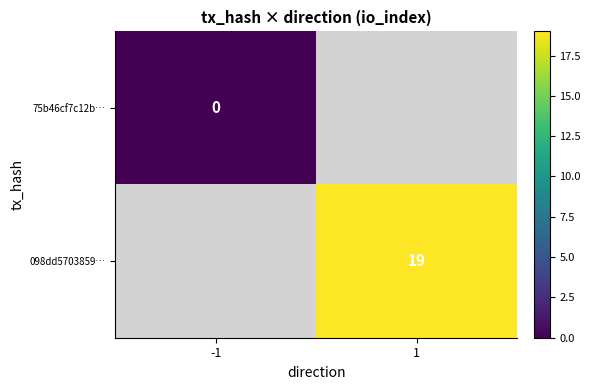

Is the value of 098dd5703859… at 1 greater than the value of 75b46cf7c12b… at -1?

Yes